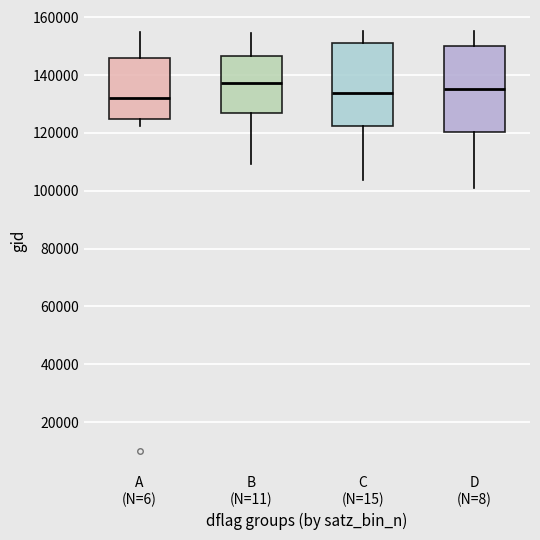

Where does the median line of the box for A (N=6) sit on the y-axis? The values are not printed on the chart, so give them approximately, as read against the axis.

132000